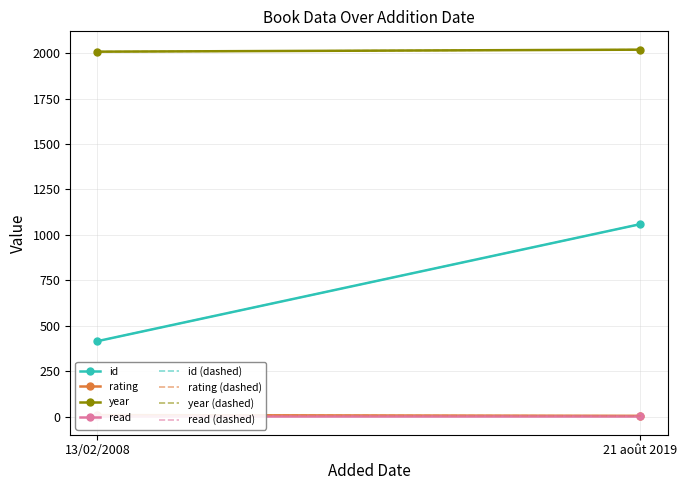

What is the average value of the rating series?

6